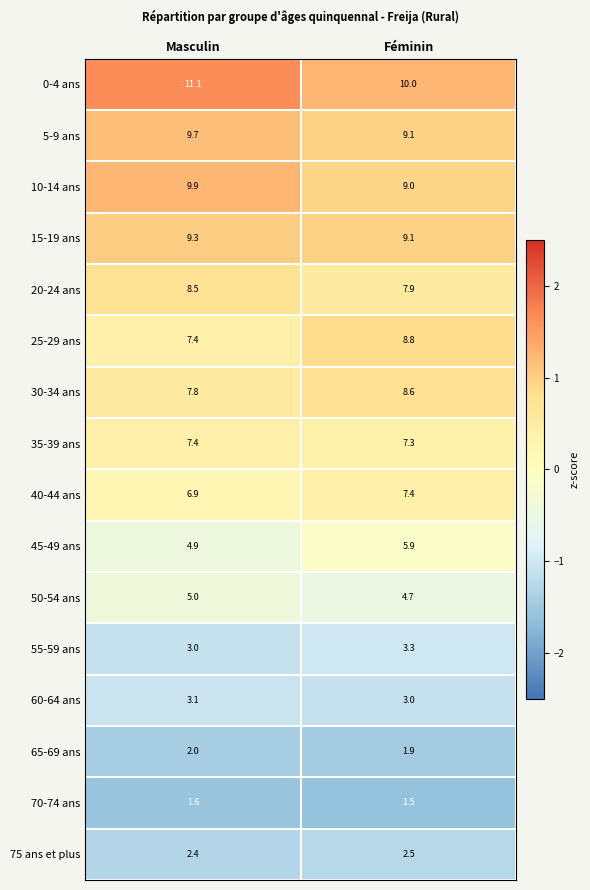

Is it true that 65-69 ans equals 3.5 at Masculin?

False